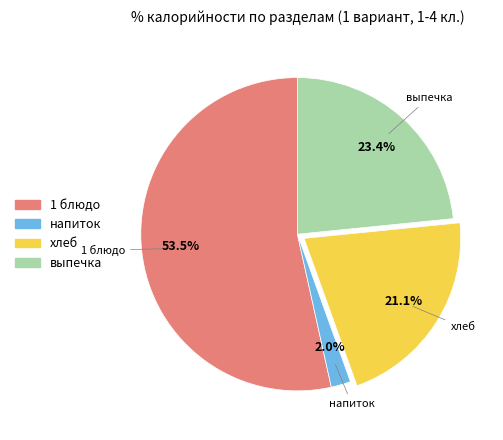

Rank the categories by value from lowest to highest.

напиток, хлеб, выпечка, 1 блюдо